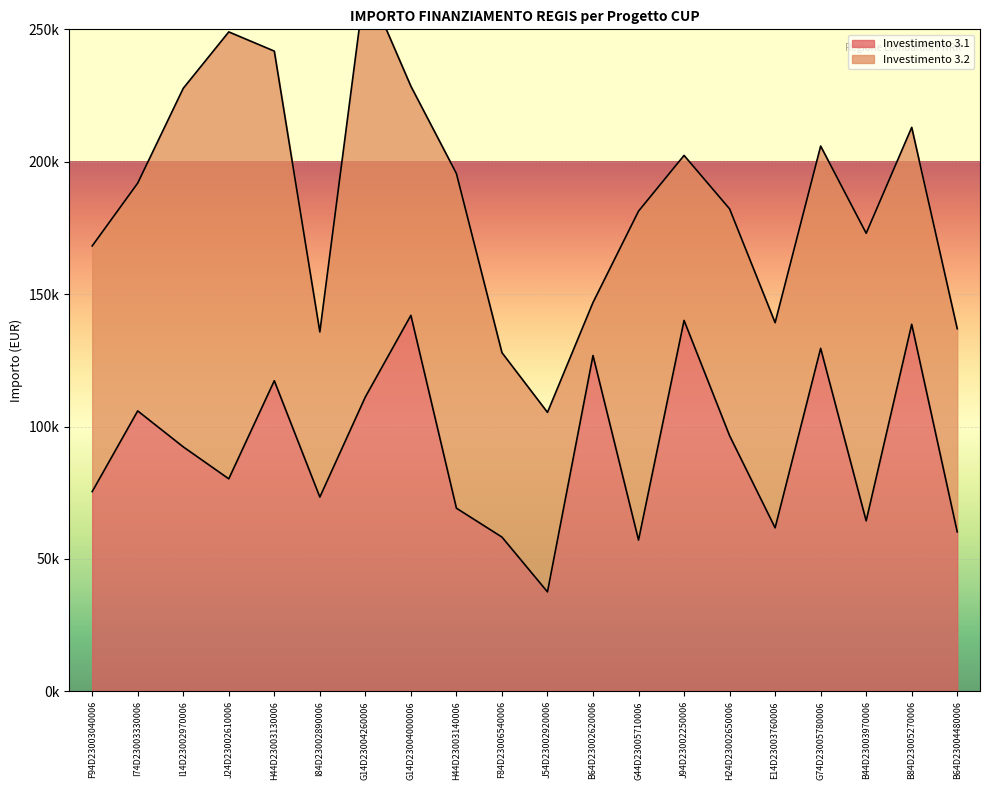

Reading left to right, extract all data points from this chart.

75442.6	105915.0	92341.9	80270.1	117311.1	73375.7	111198.7	142004.3	69180.1	58273.5	37577.6	126823.9	57143.9	140087.5	96549.4	61764.7	129534.1	64396.7	138626.5	60247.0